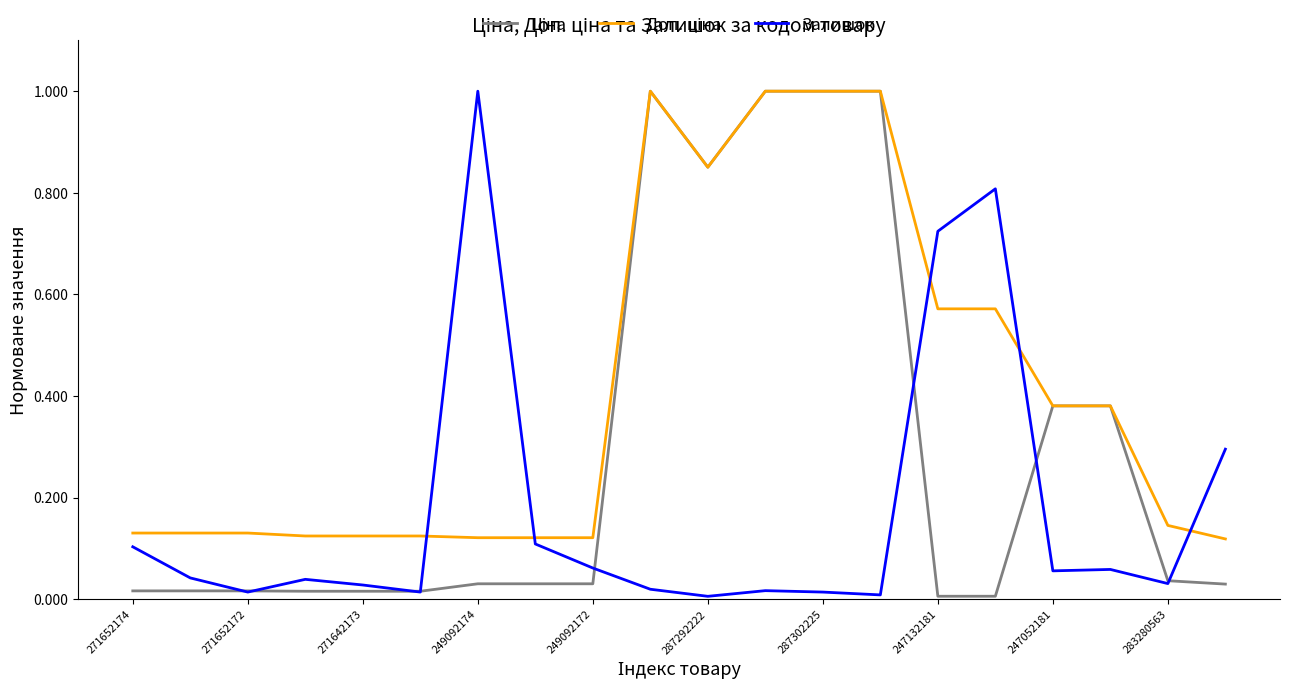

Is this an area chart (filled region under the line)?

No